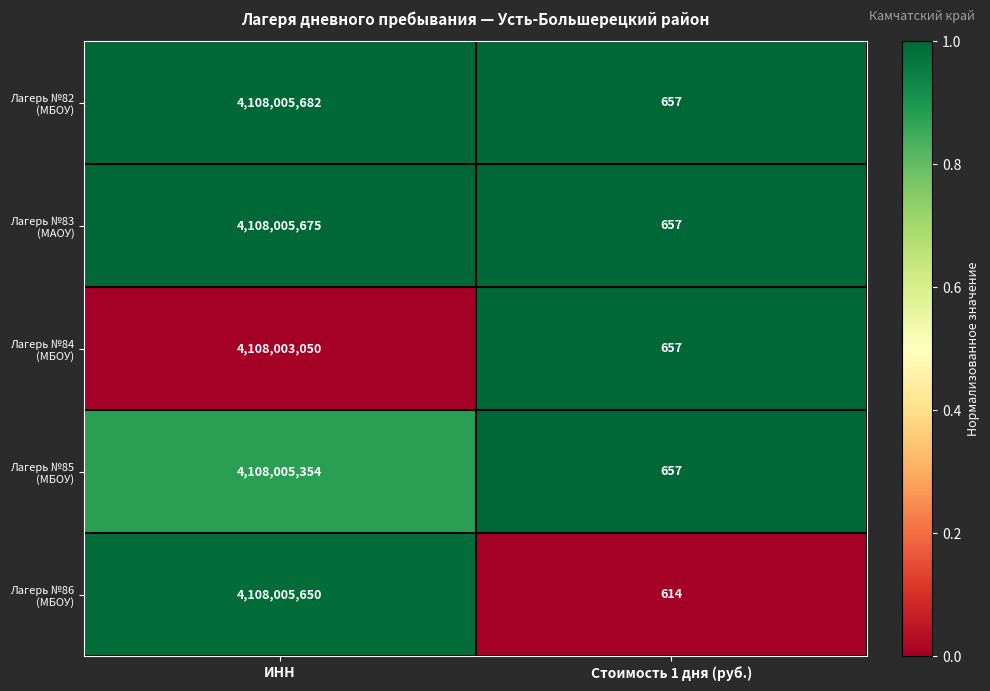

What is the maximum value shown in the chart?

4108005682